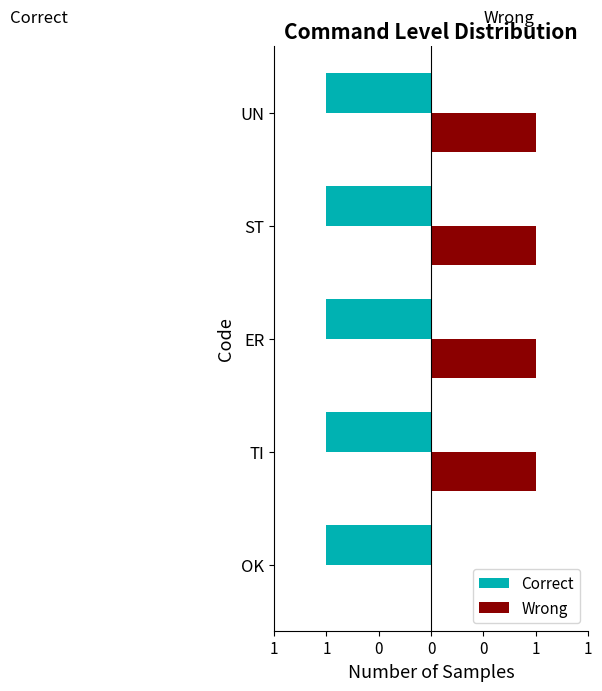

What are all the series names shown in the legend?

Correct, Wrong